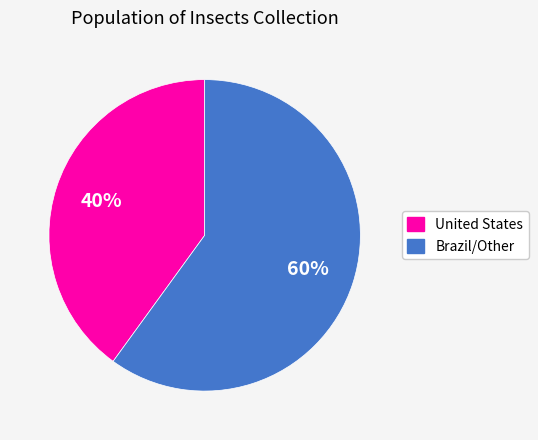

To the nearest percent, what is the average slice percentage?

50%